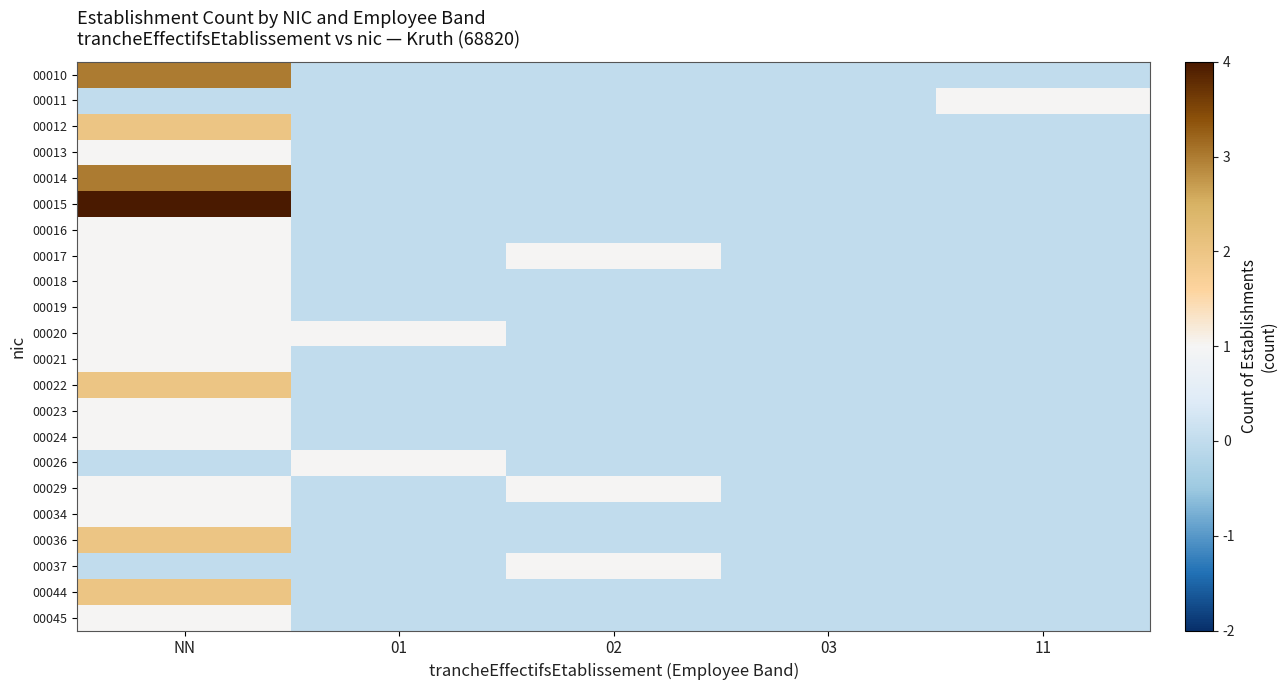

At which category is the sum across all series the highest?

NN